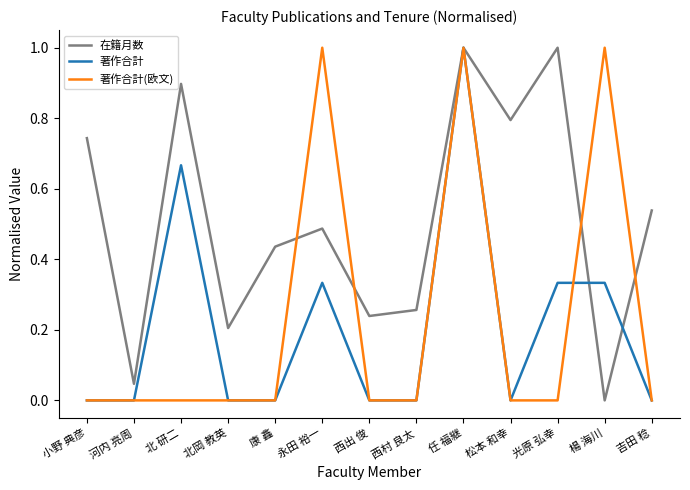

What position from the left is 康 鑫?

5